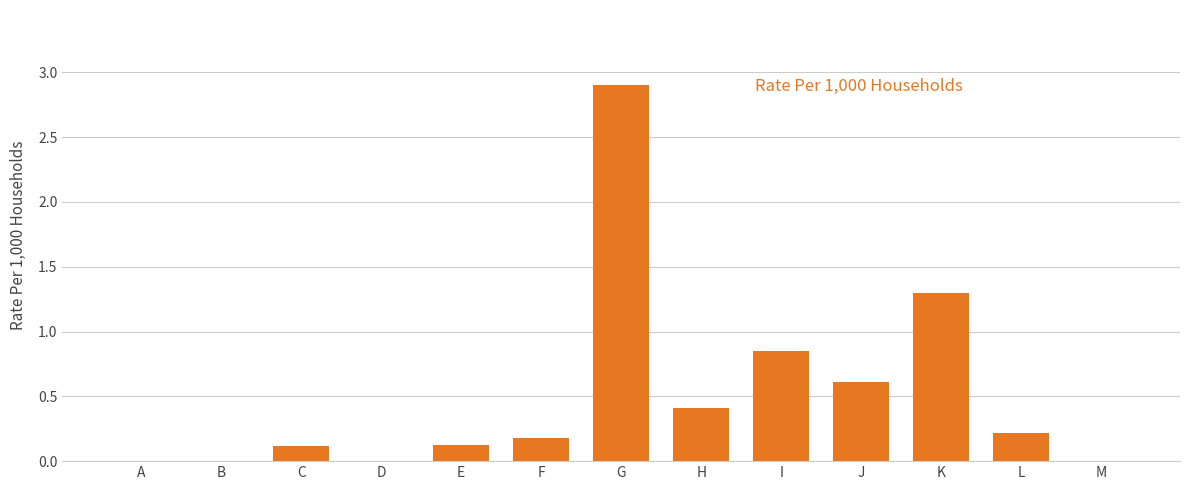

What is the greatest value displayed?

2.9